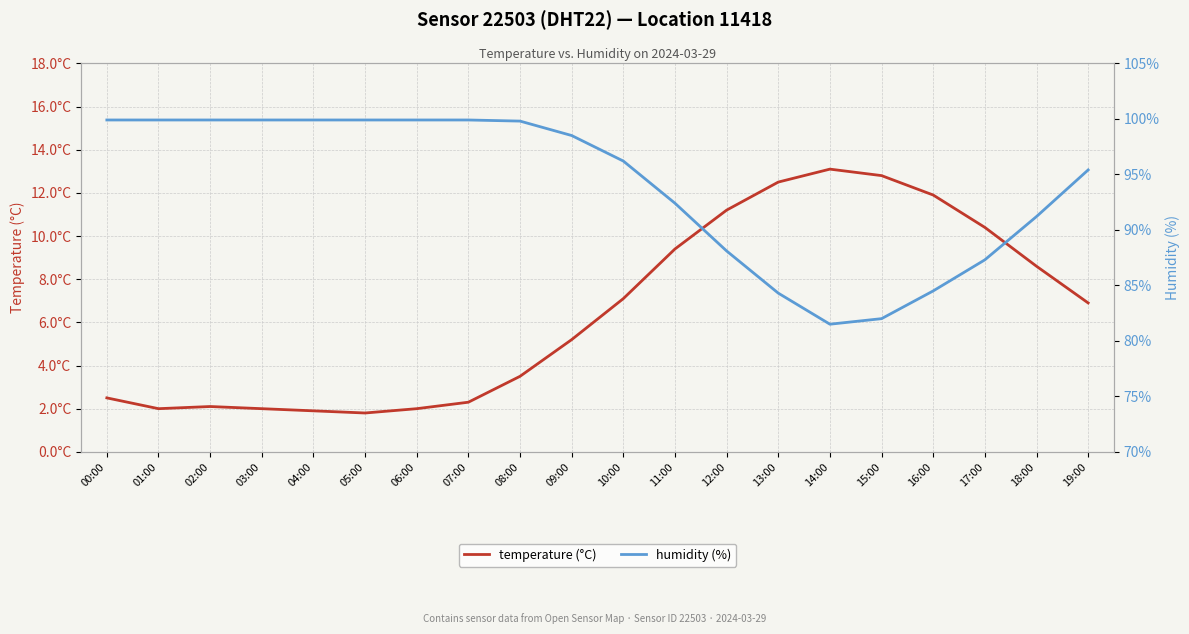

The value of temperature (°C) at 15:00 is 22.4. True or false?

False